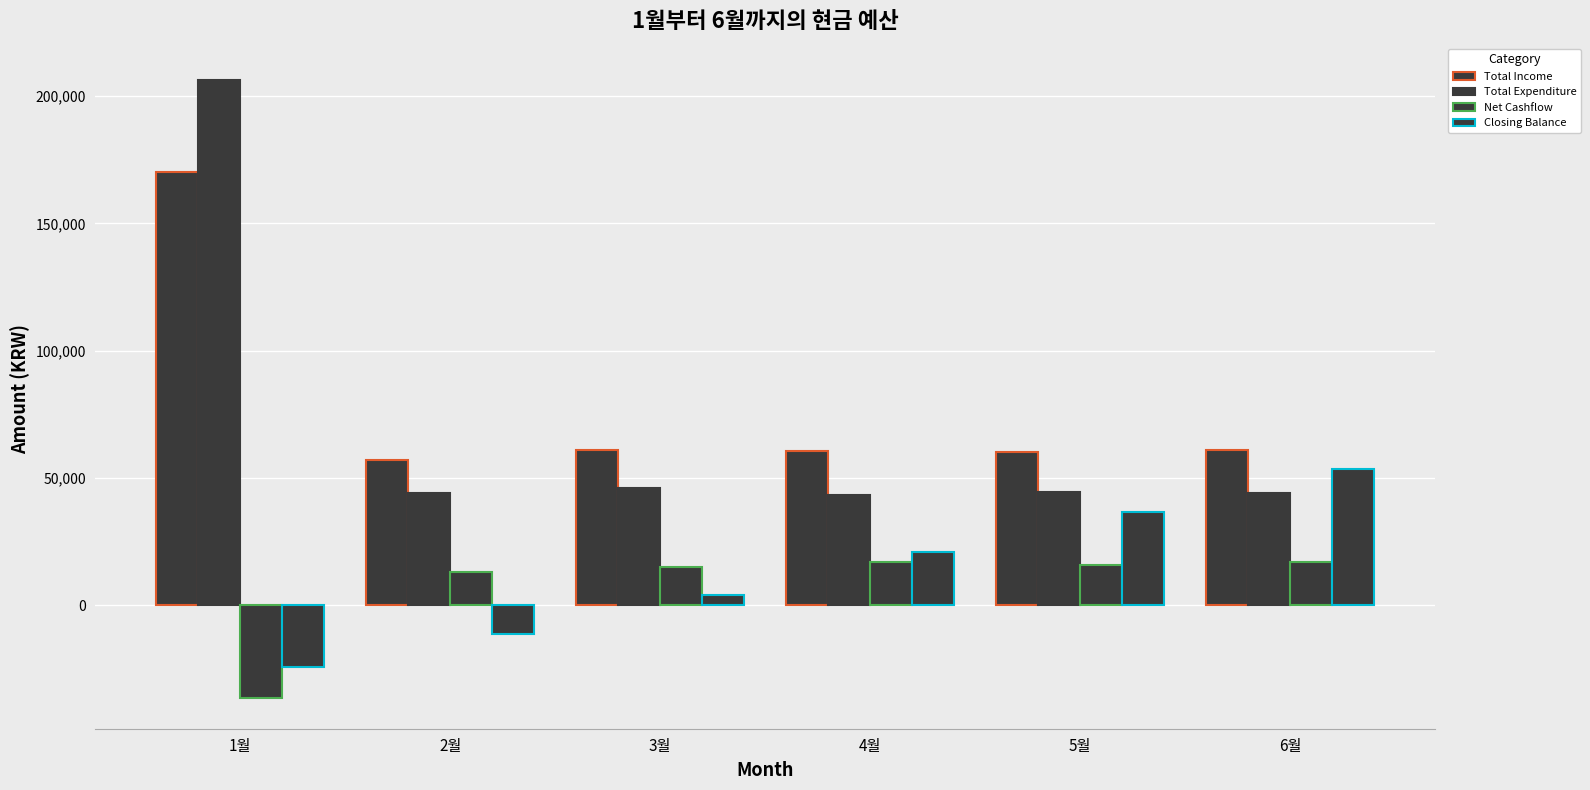

Reading left to right, transcribe all the data shown in this chart.

Total Income: 1월=170000	2월=57000	3월=61000	4월=60500	5월=60000	6월=61000
Total Expenditure: 1월=206400	2월=43900	3월=45900	4월=43400	5월=44400	6월=43900
Net Cashflow: 1월=-36400	2월=13100	3월=15100	4월=17100	5월=15600	6월=17100
Closing Balance: 1월=-24400	2월=-11300	3월=3800	4월=20900	5월=36500	6월=53600